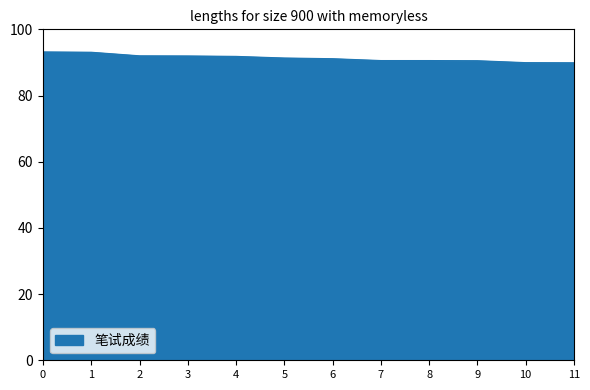

What is the ratio of the value at 7 to the value at 4?

1.0